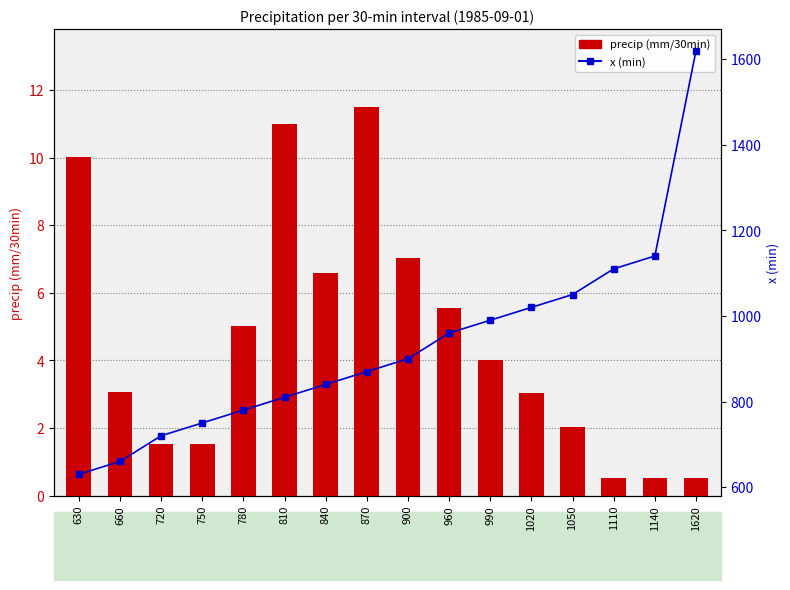

Where does the x (min) series first go above 900?

960